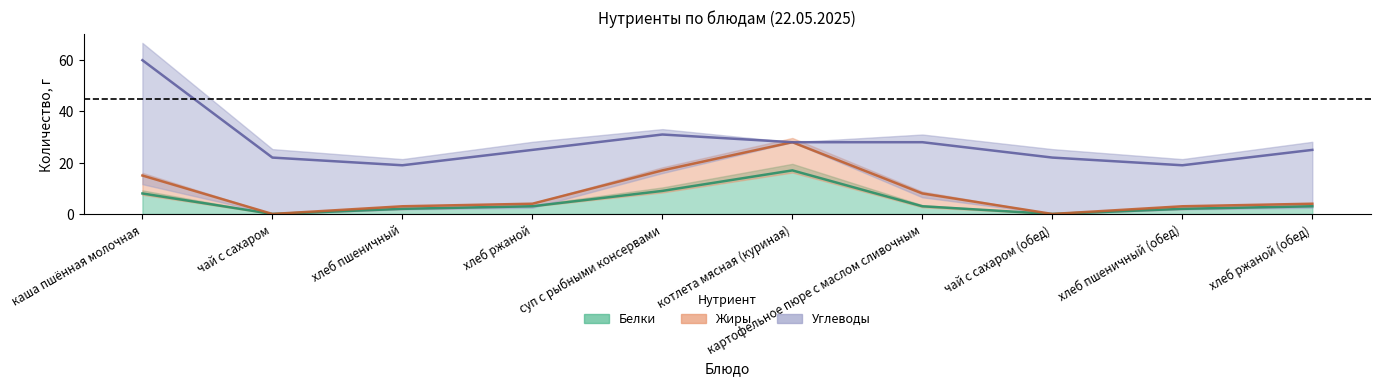

Rank the categories by Жиры value from highest to lowest.

котлета мясная (куриная), суп с рыбными консервами, каша пшённая молочная, картофельное пюре с маслом сливочным, хлеб ржаной, хлеб ржаной (обед), хлеб пшеничный, хлеб пшеничный (обед), чай с сахаром, чай с сахаром (обед)